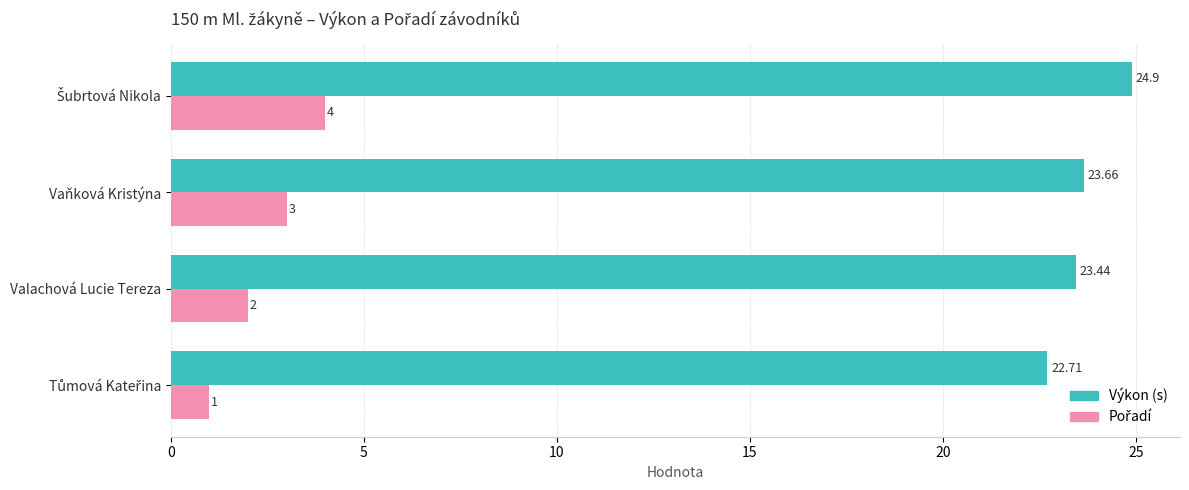

What is the value of the Pořadí bar at the 2nd from the left?

2.0